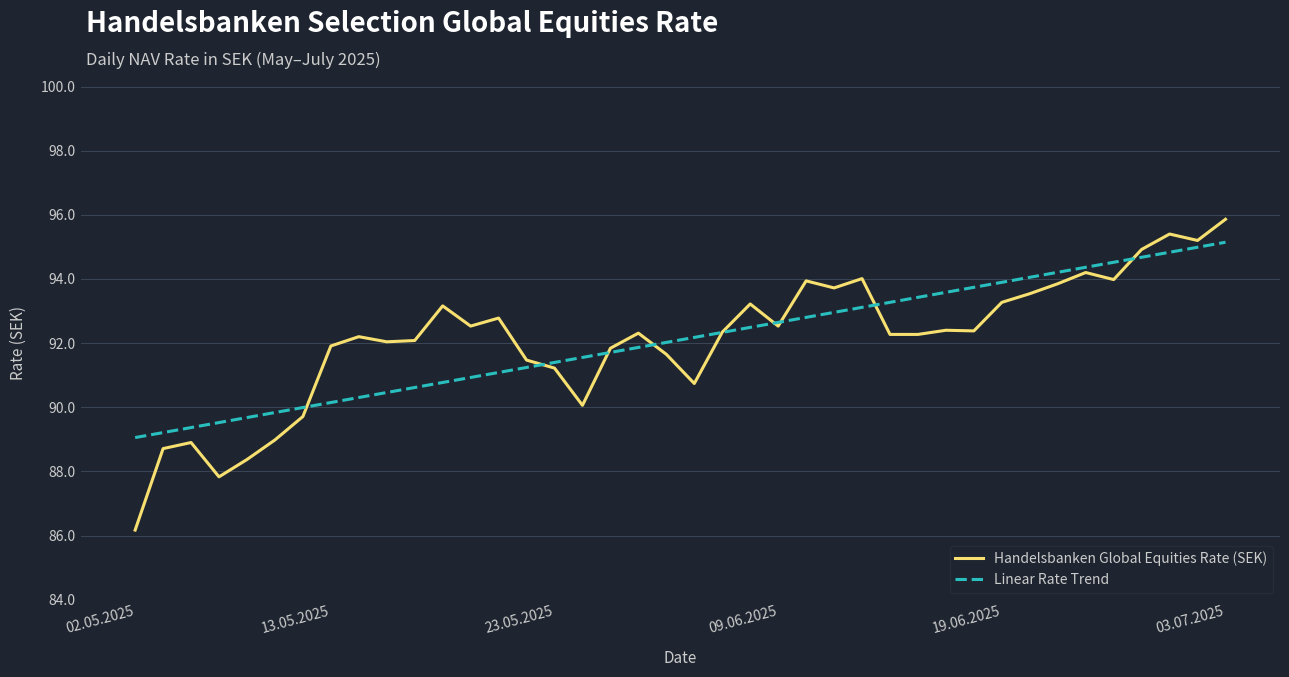

Which series has the largest range (max minus min)?

Handelsbanken Global Equities Rate (SEK)